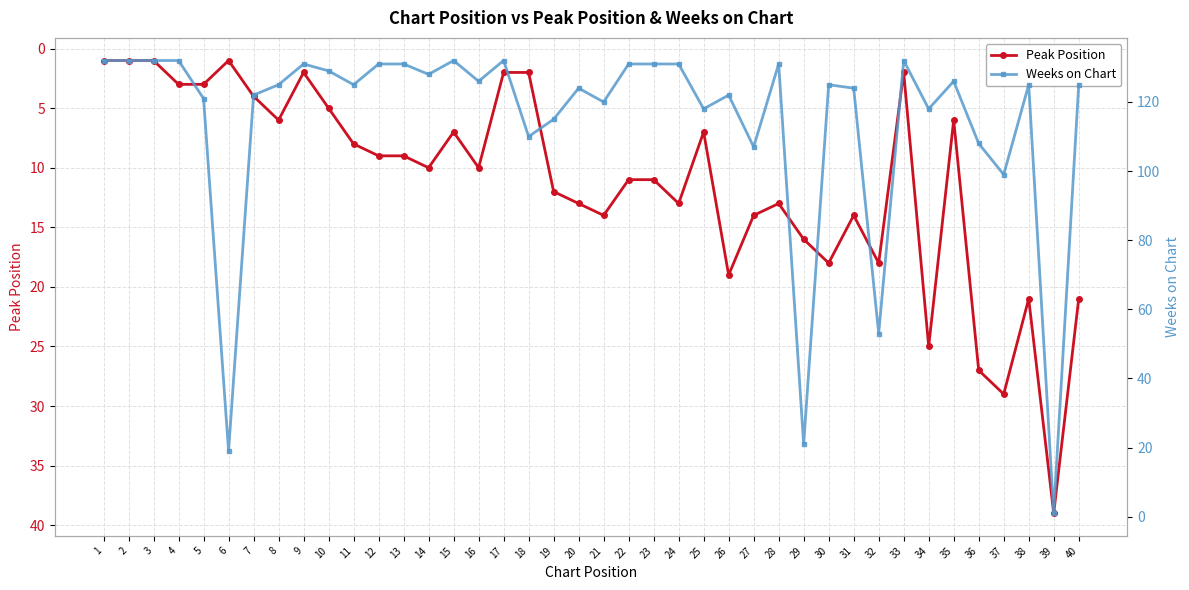

What is the total value across all series at 4?

135